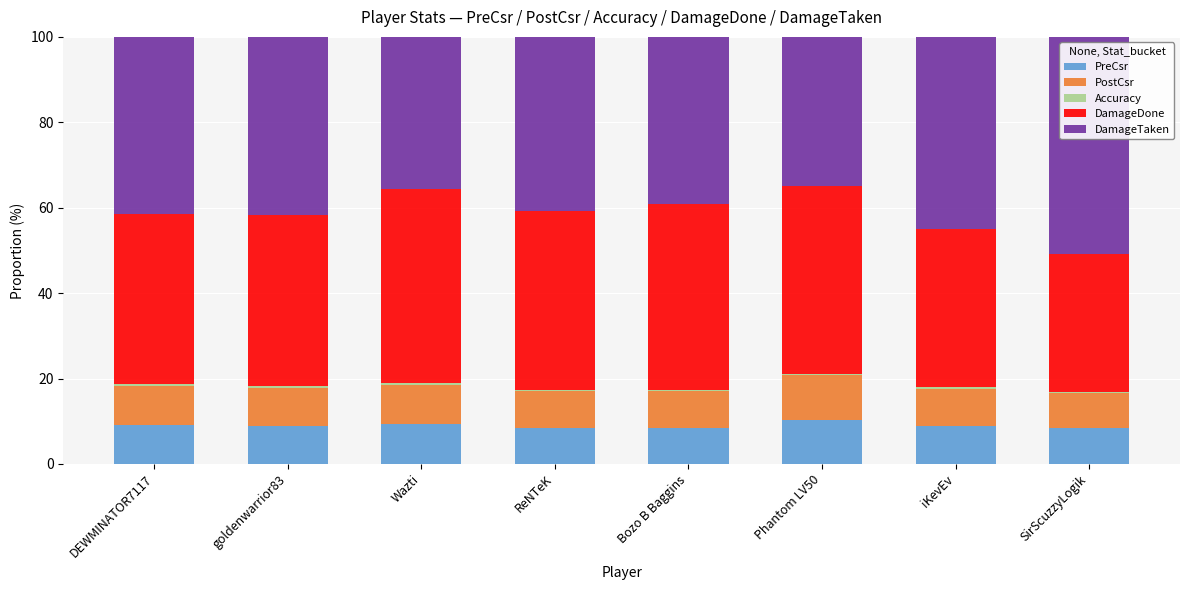

Does the chart contain stacked bars?

Yes